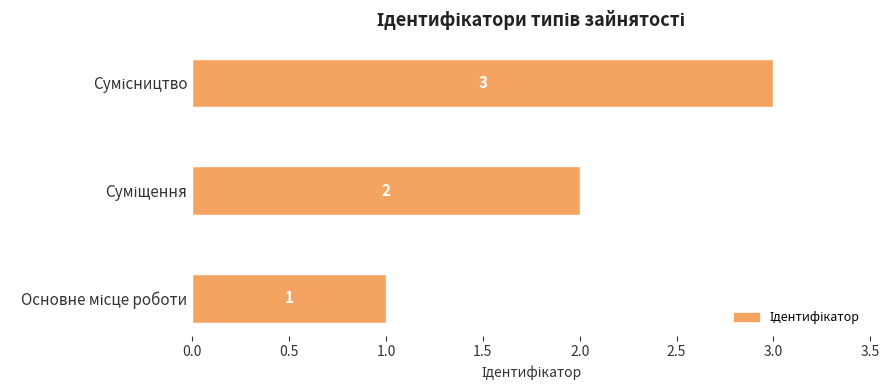

How many categories are shown in the chart?

3